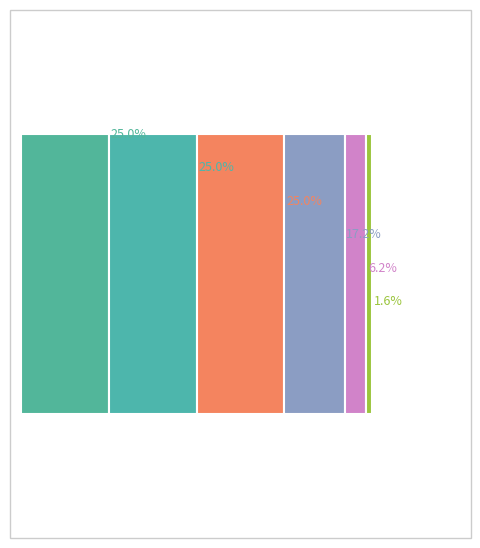

Reading left to right, what are all the values shown in this chart?

Trade Paperback=16	Hardcover=16	eBook=16	Audio Download=11	Compact Disk=4	Mass Market Paperback=1